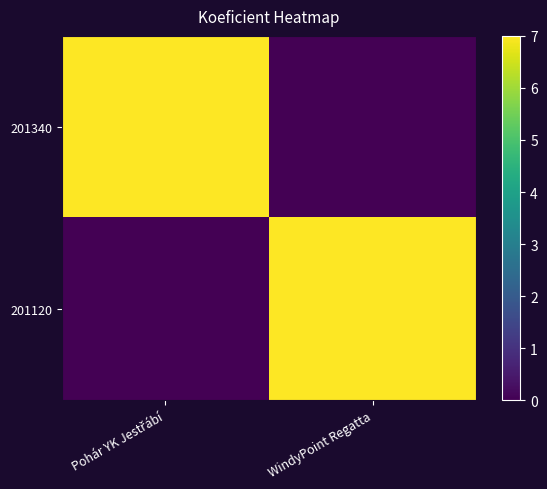

At how many categories does at least one series exceed 2?

2